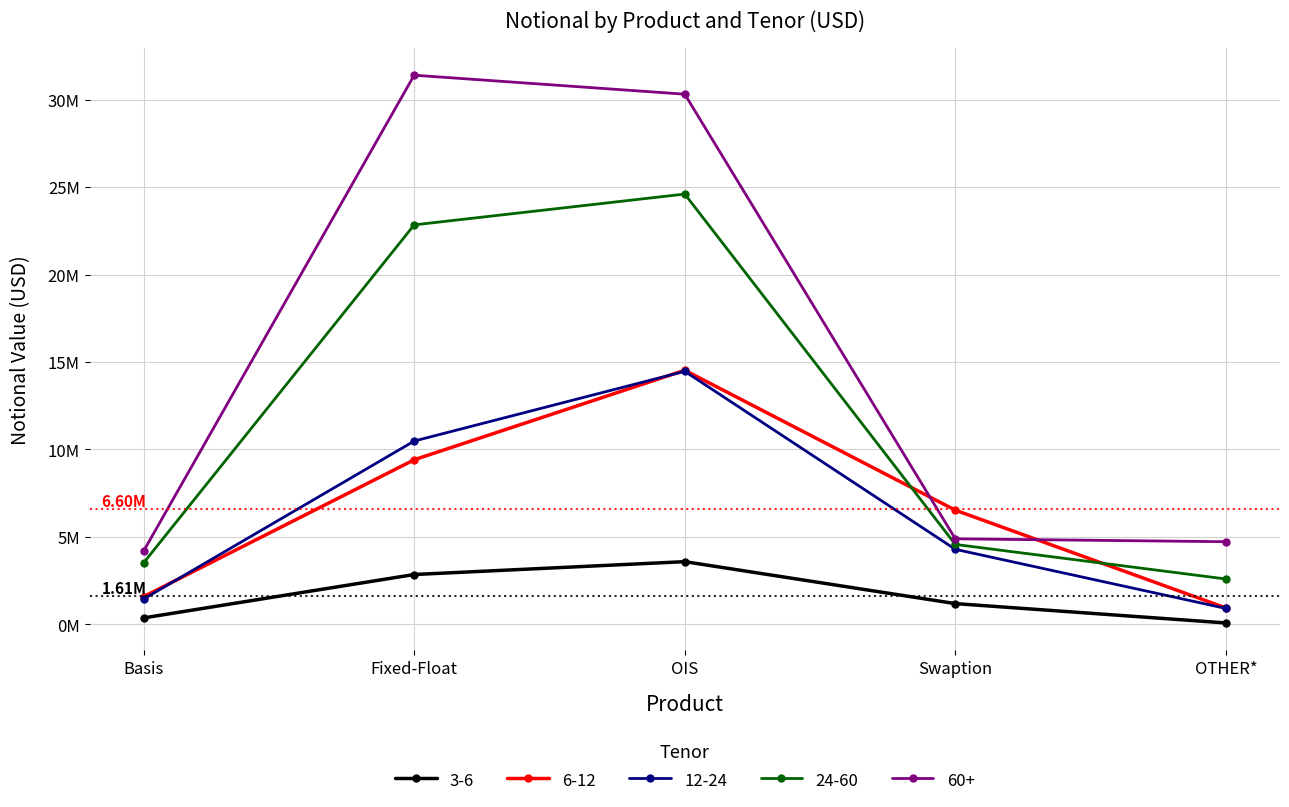

What position from the right is OTHER*?

1